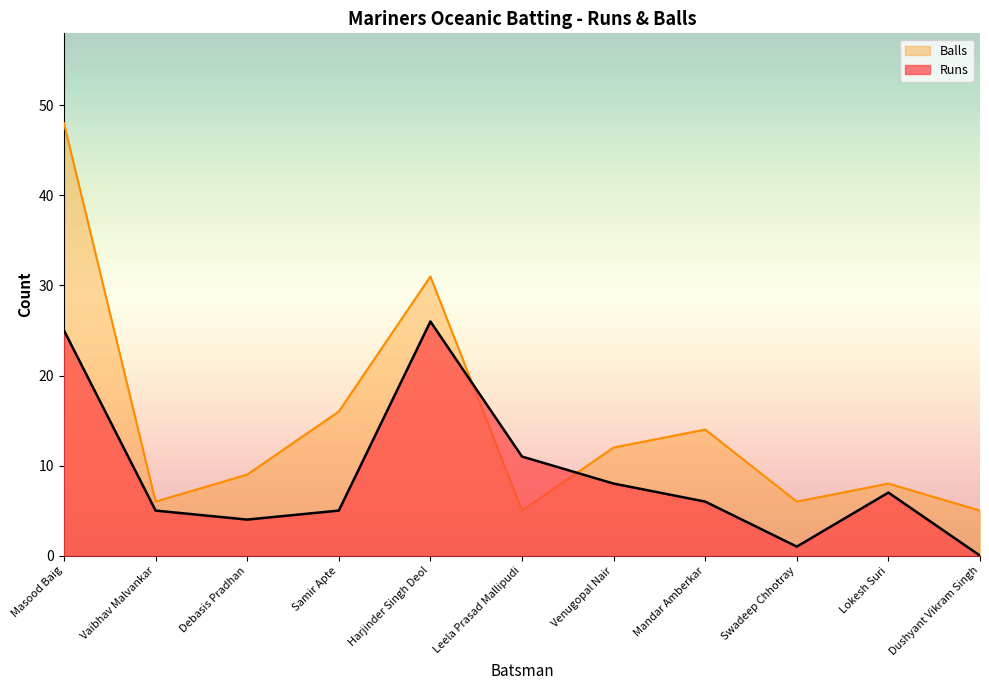

Which series ends up on top after the final intersection of Balls and Runs?

Balls